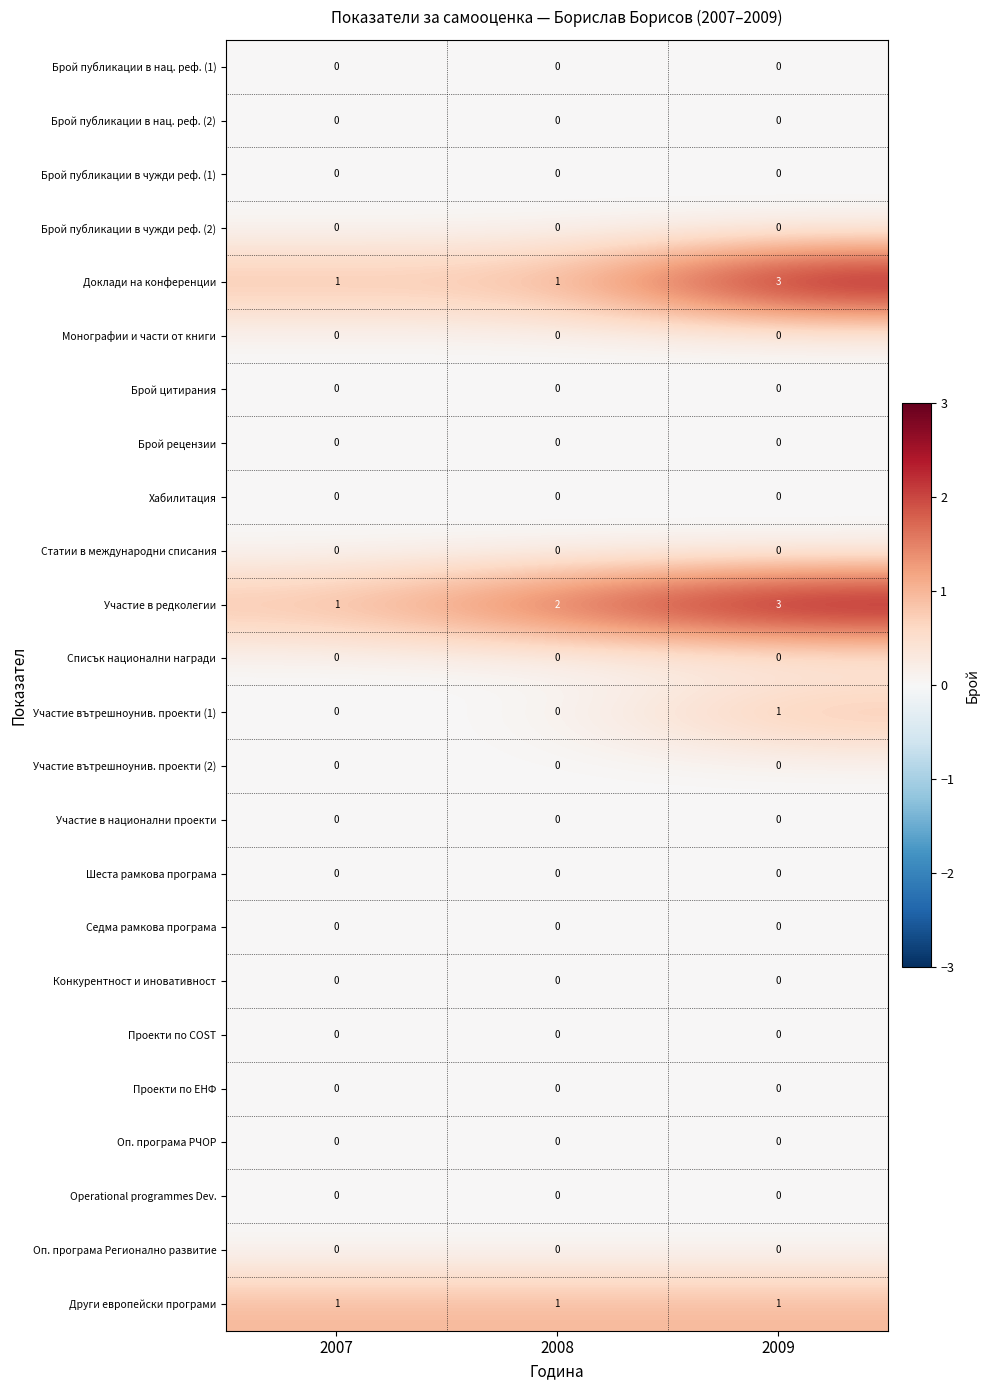

The Брой рецензии series shows 0 at 2008. True or false?

True